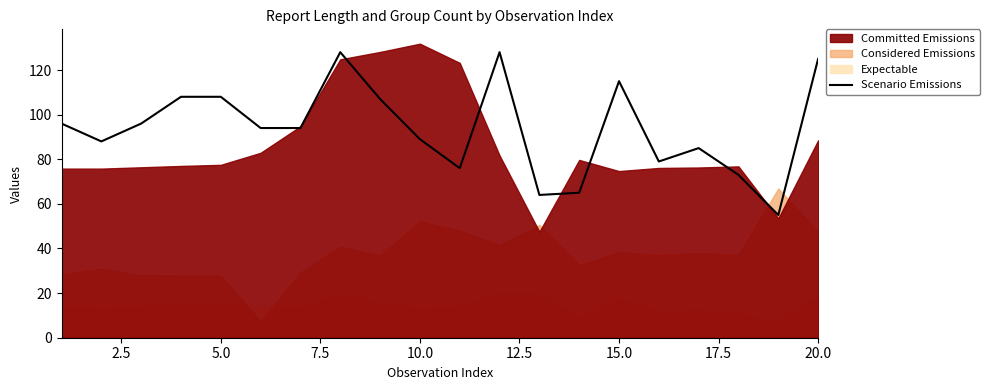

What is the highest value of the Scenario Emissions series?

128